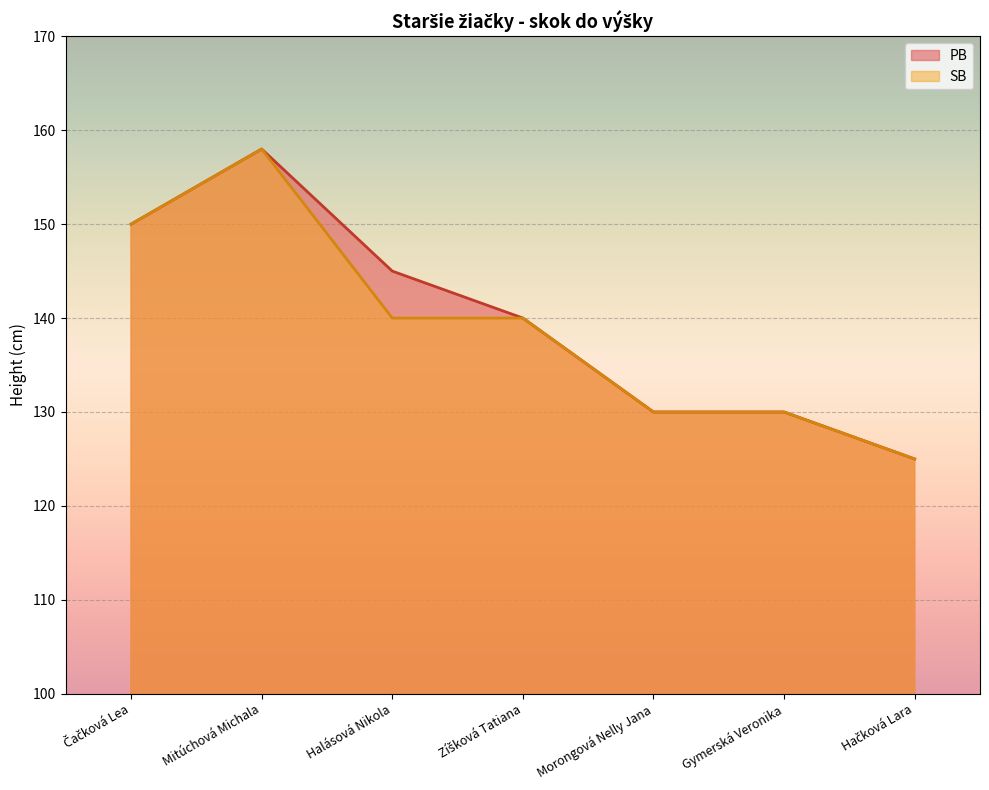

At Hačková Lara, list the series in order from smallest to largest.

PB, SB